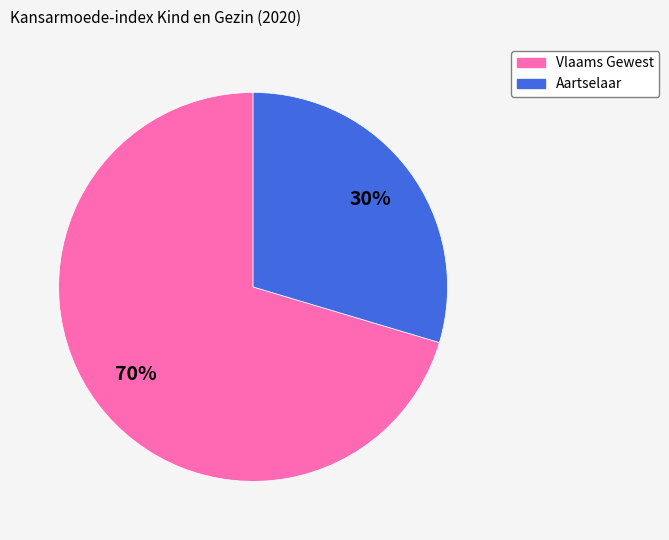

How many segments does this pie chart have?

2